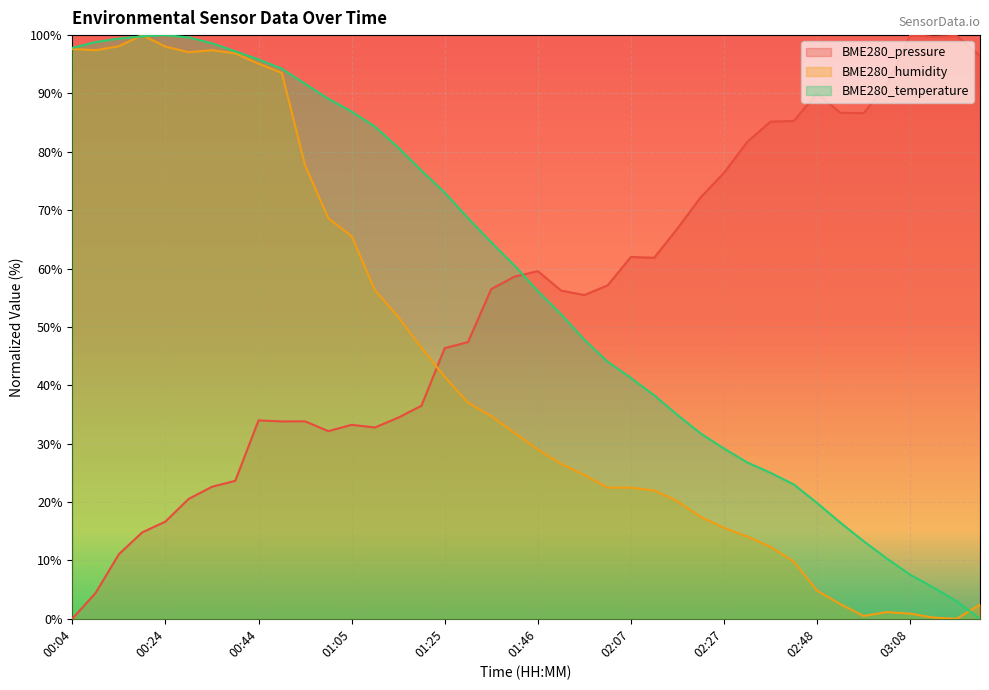

How many positive values does the BME280_pressure series have?

39